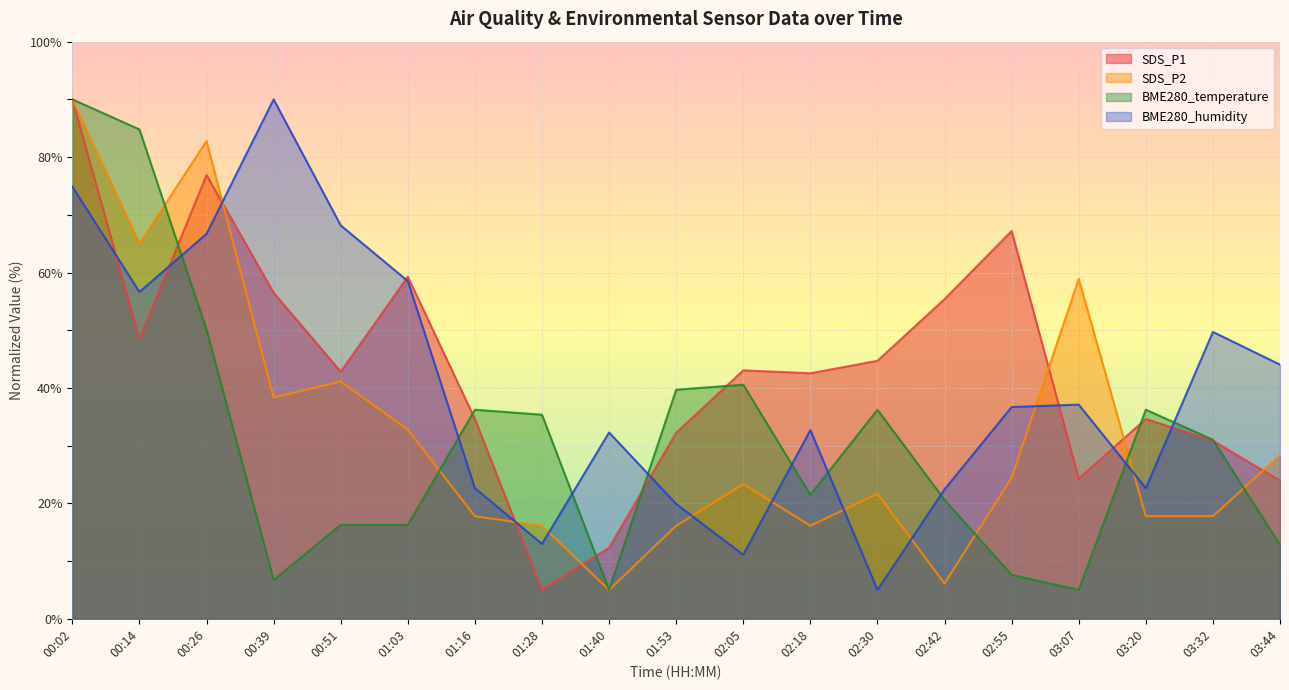

Where does the SDS_P1 series first go above 42?

00:02